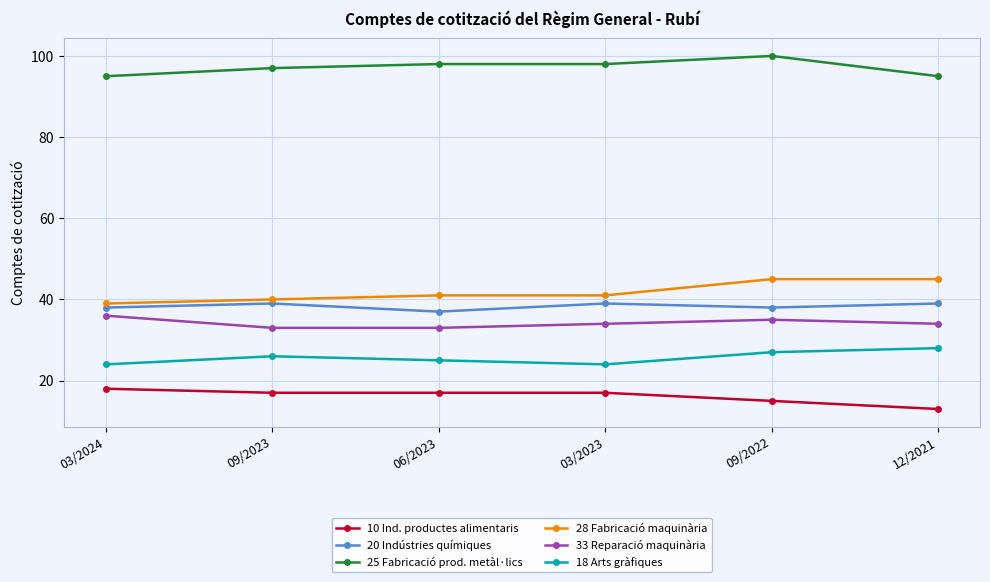

Is it true that 25 Fabricació prod. metàl·lics equals 97 at 09/2023?

True